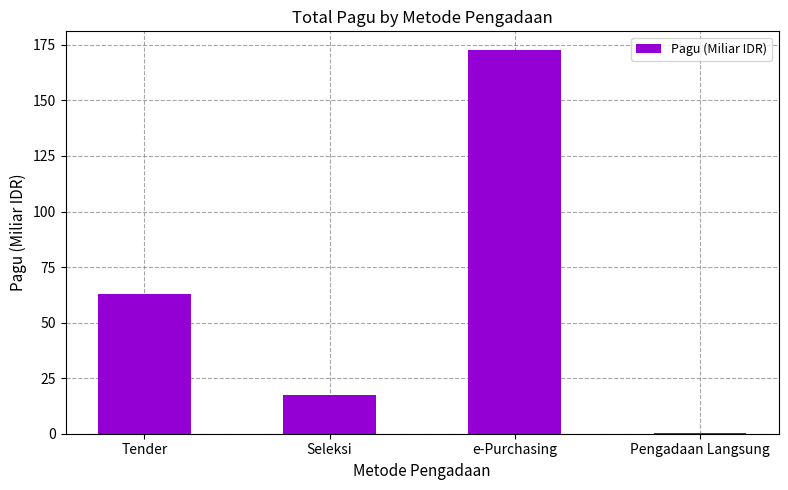

Approximately how many times larger is the value at e-Purchasing compared to Tender?

2.7